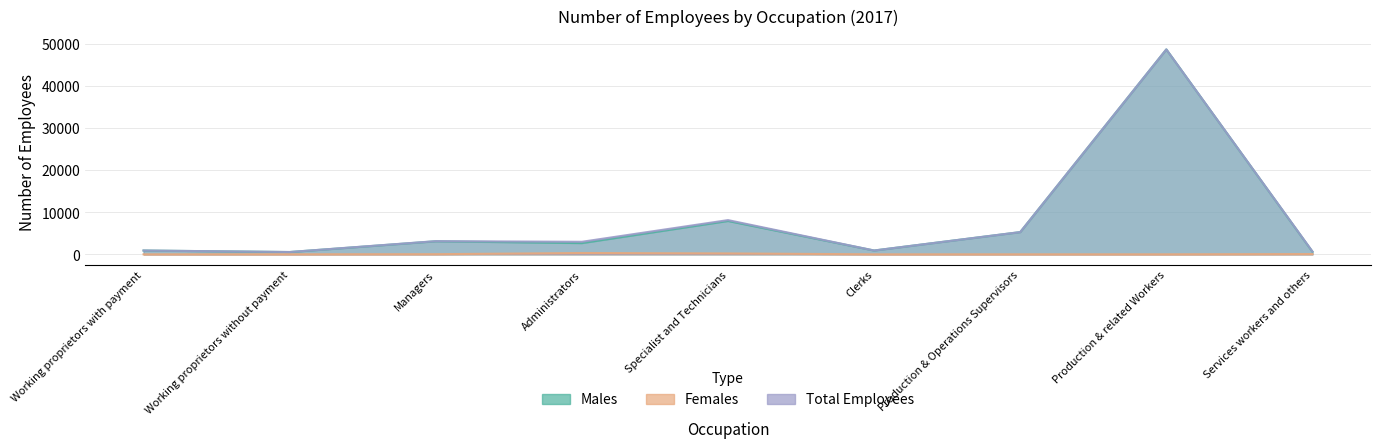

True or false: Females has a value of 130 at Clerks.

False